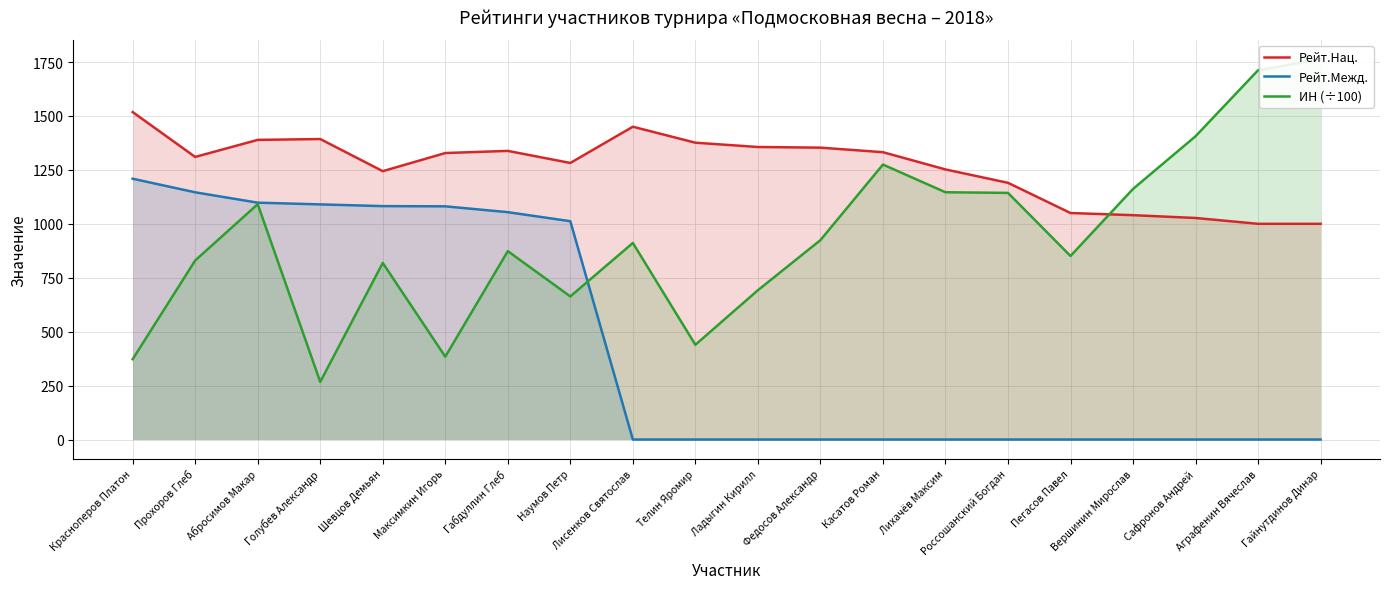

In ИН (÷100), how many points are lower than both neighbors (excluding endpoints)?

5